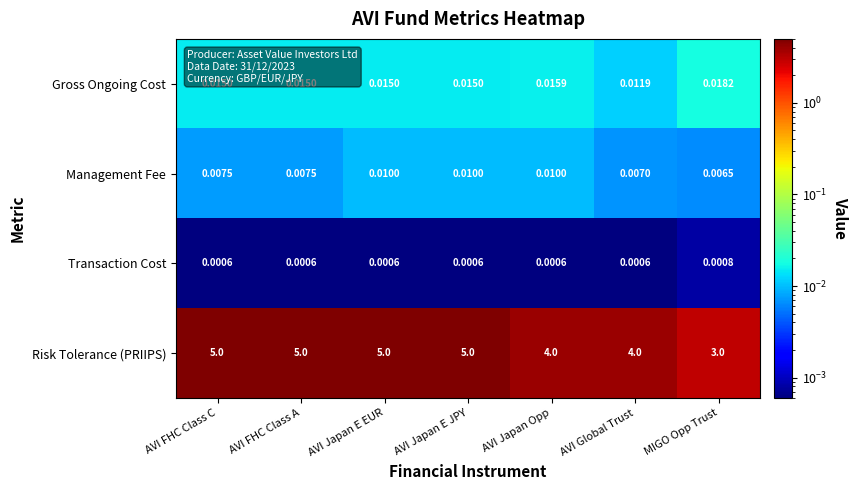

At which label does Transaction Cost reach its peak?

MIGO Opp Trust